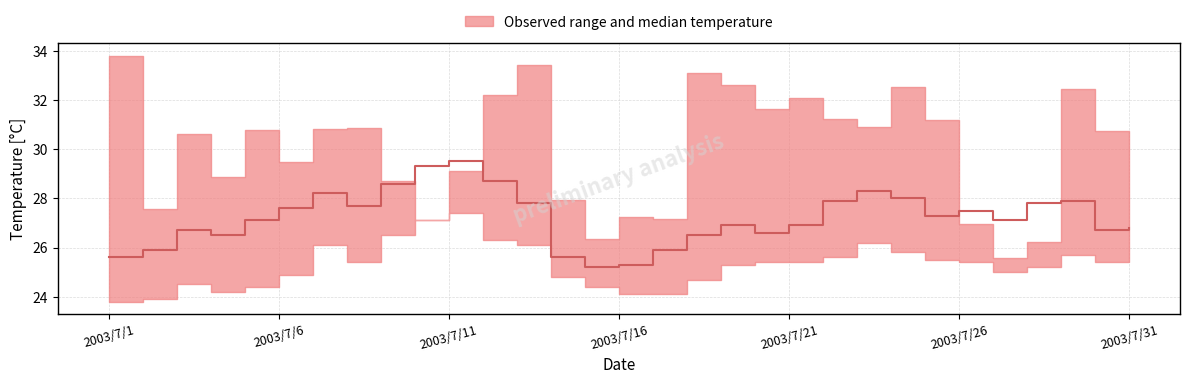

How many lines are shown in the chart?

1